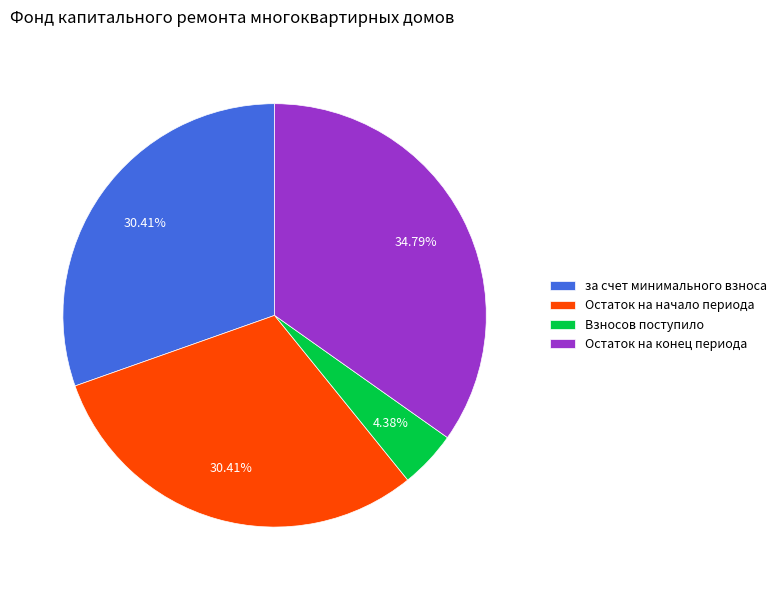

Combined, do Остаток на начало периода and Взносов поступило account for over 50%?

No